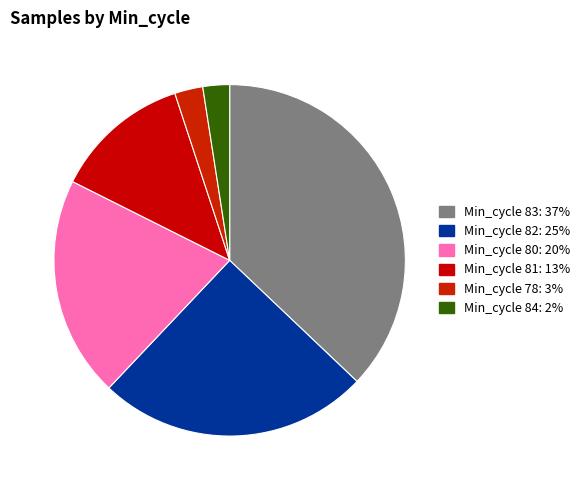

How many segments does this pie chart have?

6